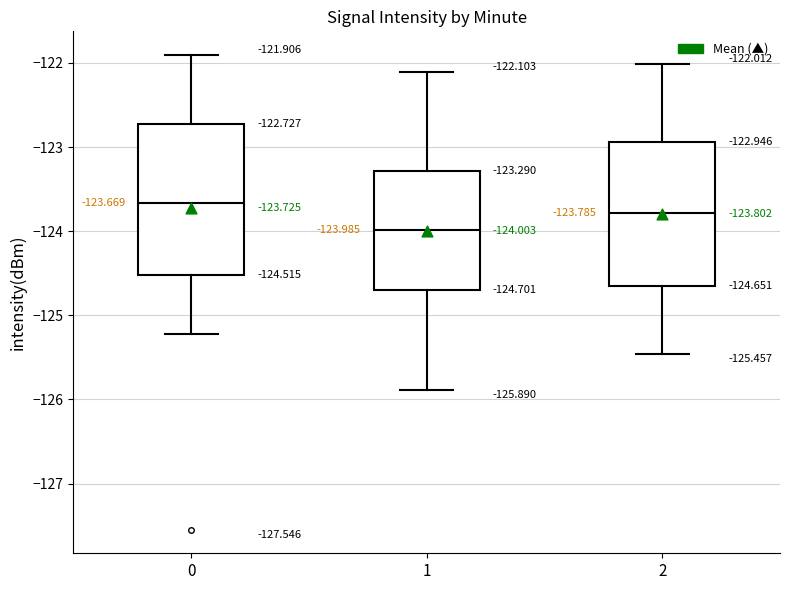

Which box has the highest median line?

0